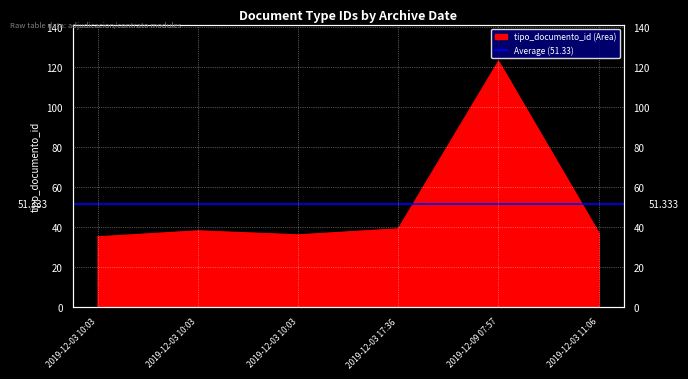

What is the change in value from 2019-12-03 10:03 to 2019-12-09 07:57?

+87